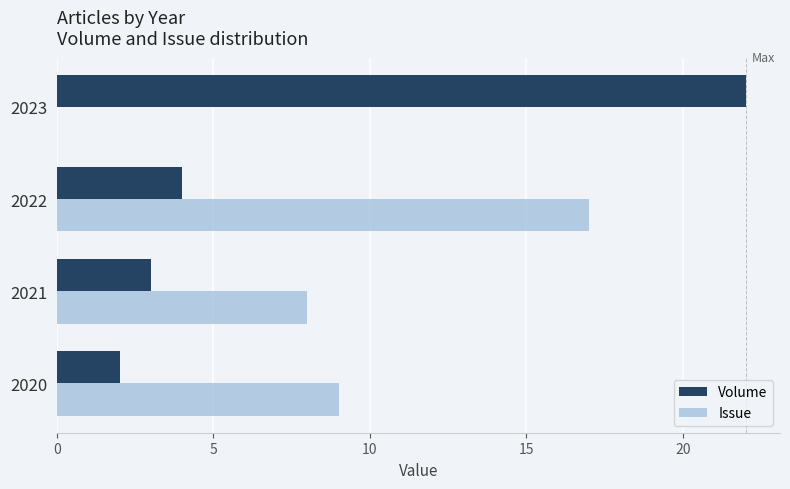

What is the total value across all series at 2023?

22